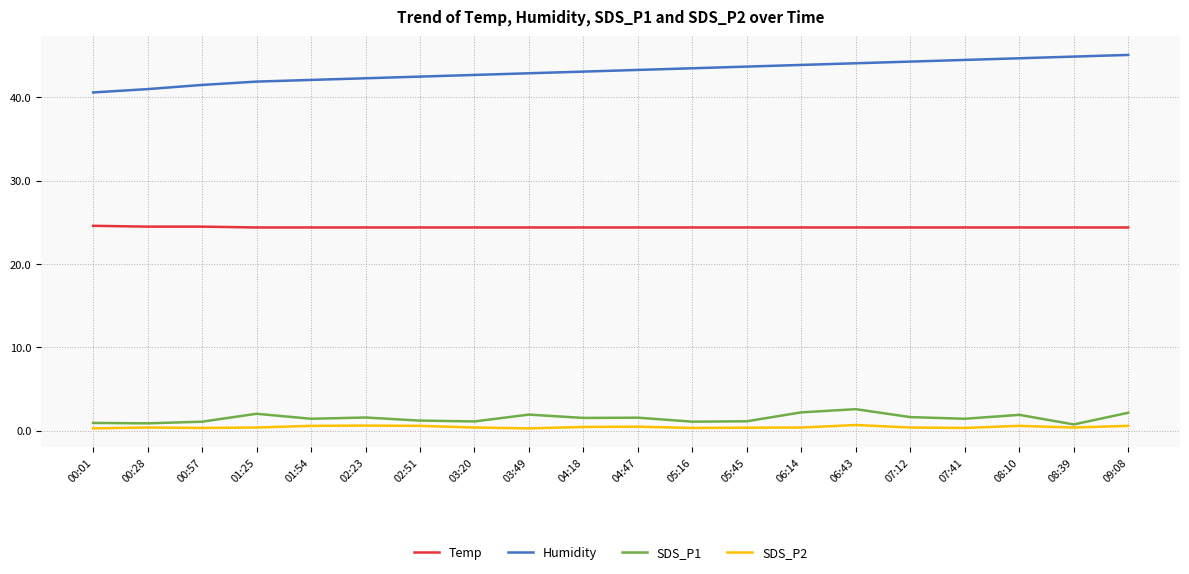

True or false: Humidity and SDS_P1 cross at least once.

False